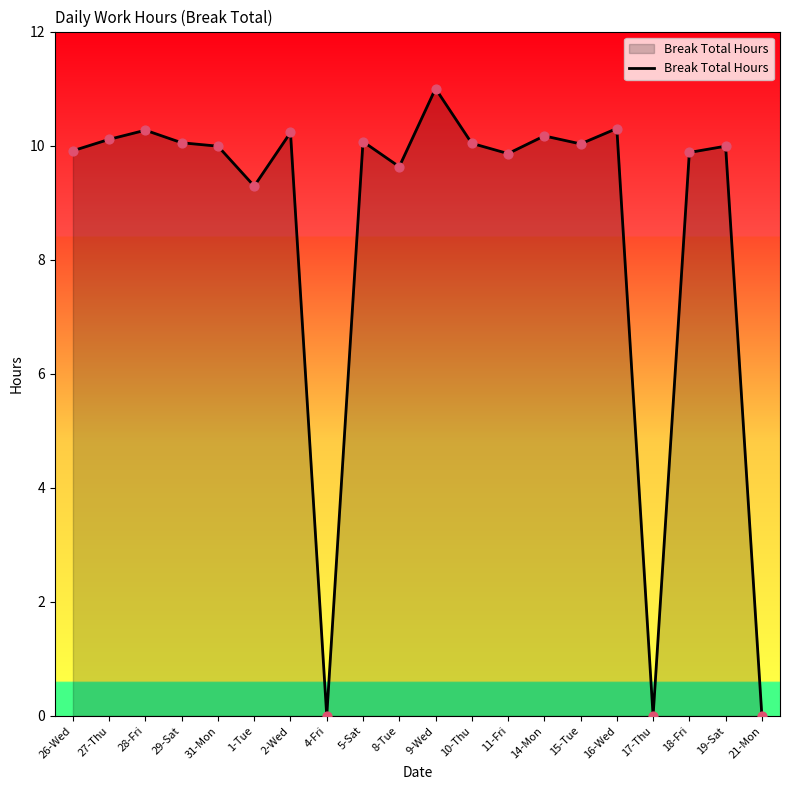

What is the ratio of the value at 27-Thu to the value at 31-Mon?

1.0